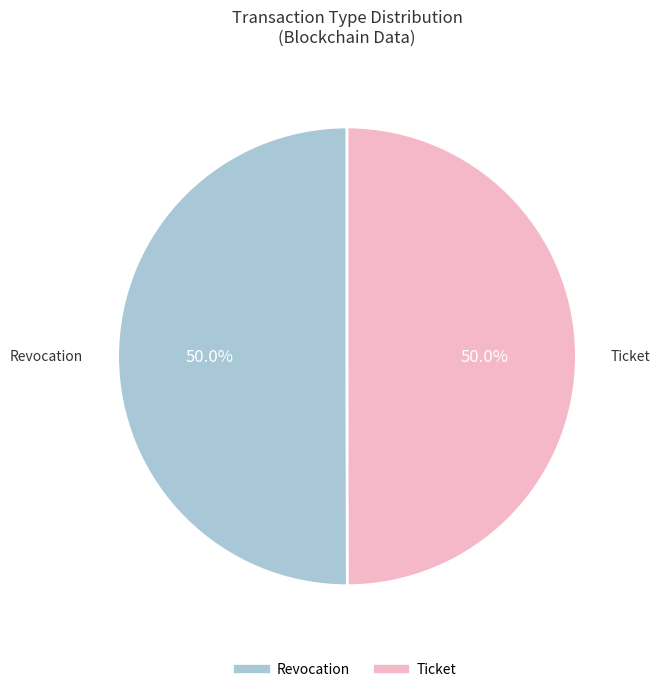

To the nearest percent, what is the combined percentage of Revocation and Ticket?

100%